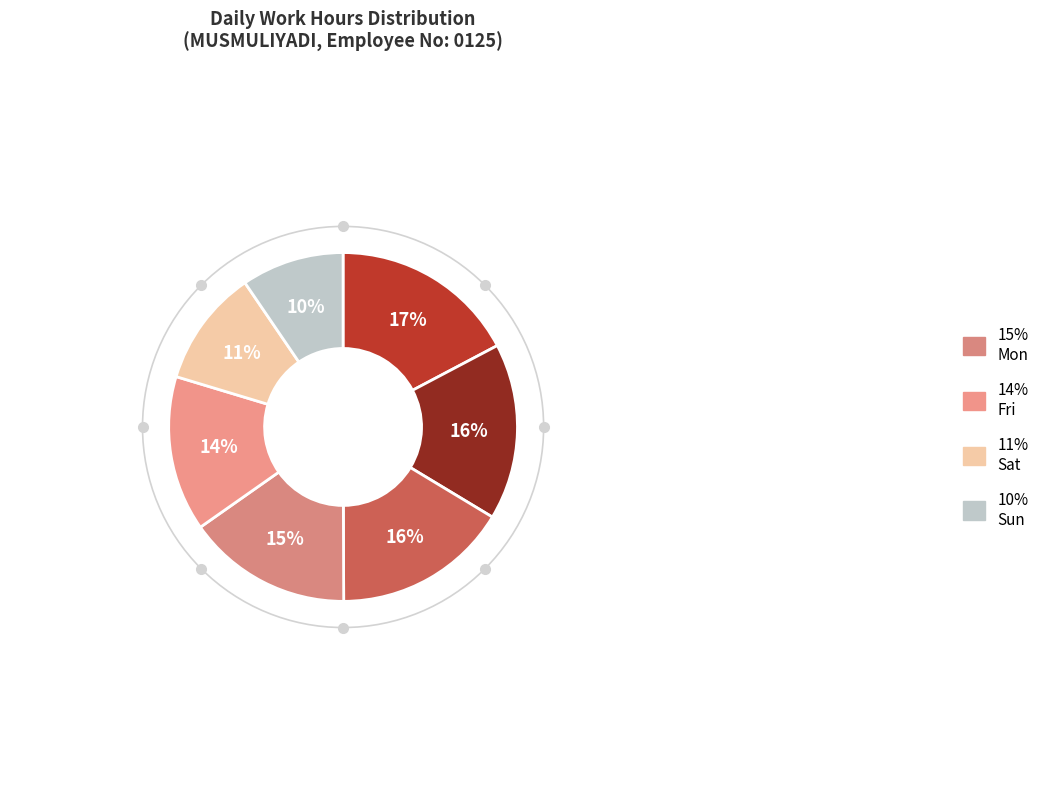

Count the number of slices in the pie.

7